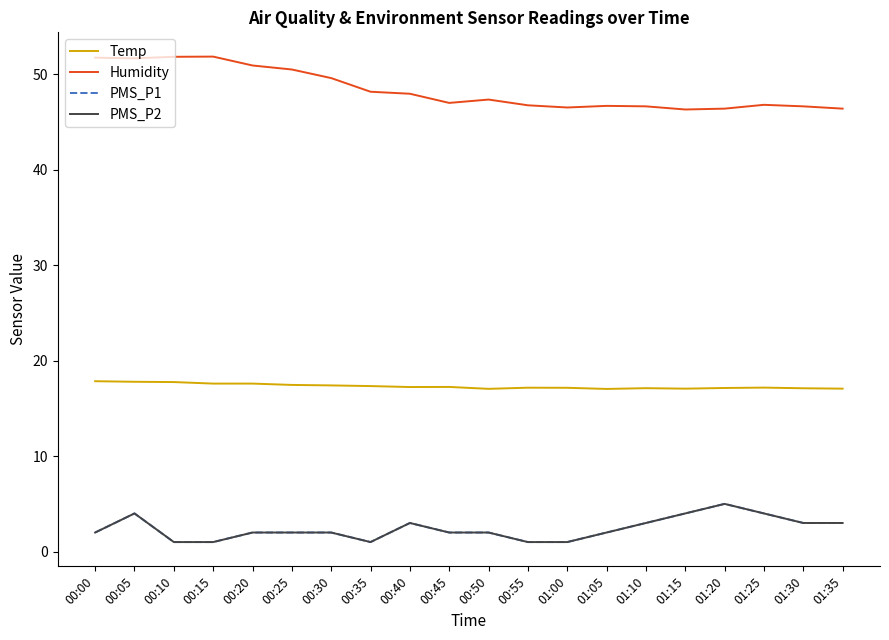

Reading right to left, list all the values displayed in this chart.

Temp: 17.1	17.1	17.2	17.1	17.1	17.1	17.0	17.2	17.2	17.1	17.2	17.2	17.3	17.4	17.5	17.6	17.6	17.8	17.8	17.9
Humidity: 46.4	46.6	46.8	46.4	46.3	46.6	46.7	46.5	46.8	47.4	47.0	48.0	48.2	49.6	50.5	50.9	51.9	51.8	51.7	51.7
PMS_P1: 3.0	3.0	4.0	5.0	4.0	3.0	2.0	1.0	1.0	2.0	2.0	3.0	1.0	2.0	2.0	2.0	1.0	1.0	4.0	2.0
PMS_P2: 3.0	3.0	4.0	5.0	4.0	3.0	2.0	1.0	1.0	2.0	2.0	3.0	1.0	2.0	2.0	2.0	1.0	1.0	4.0	2.0